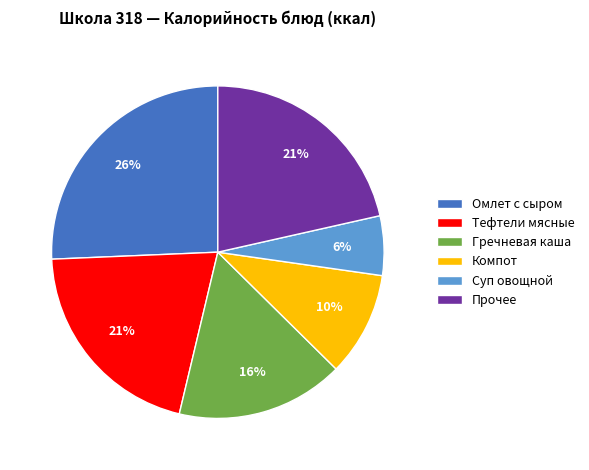

The Суп овощной slice represents 6% of the pie. True or false?

True